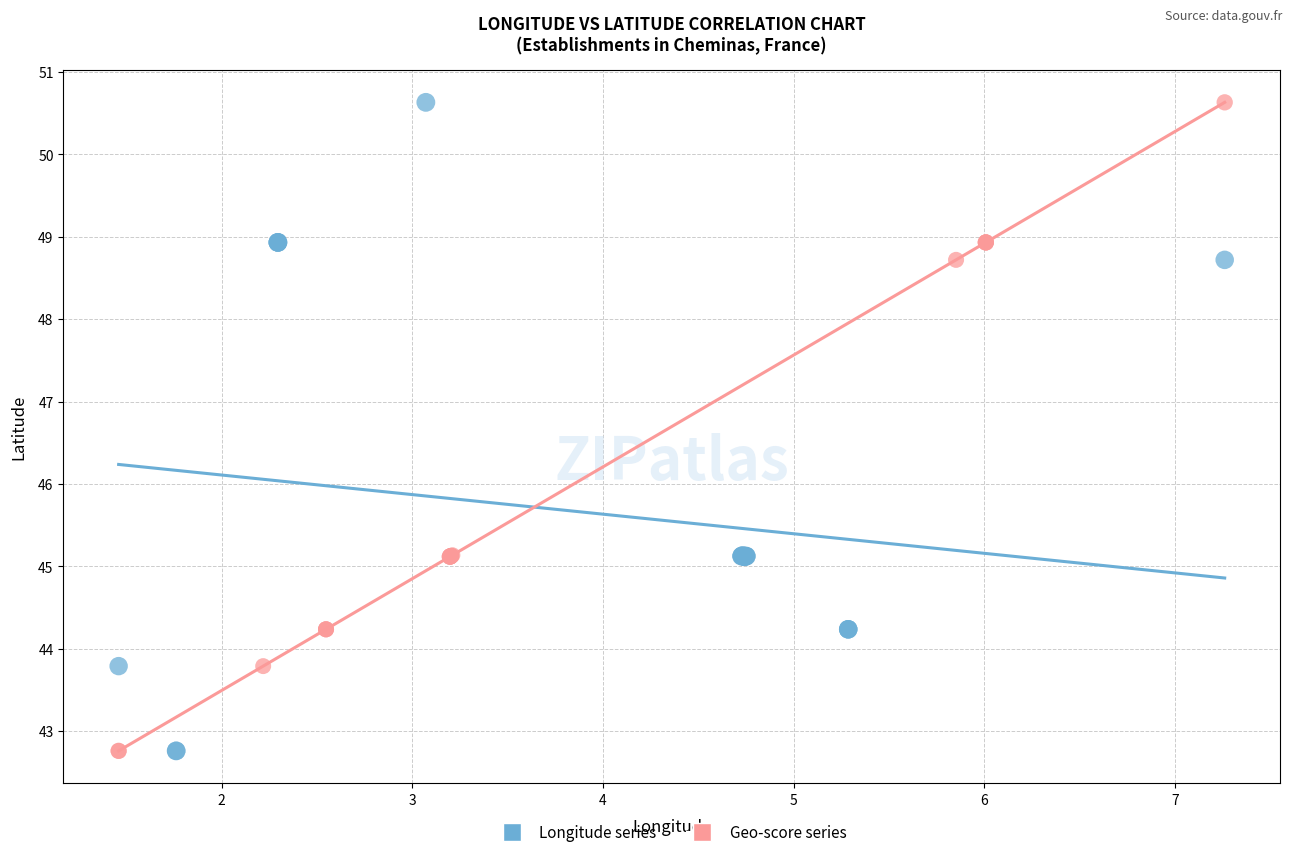

What are all the series names shown in the legend?

Longitude series, Geo-score series